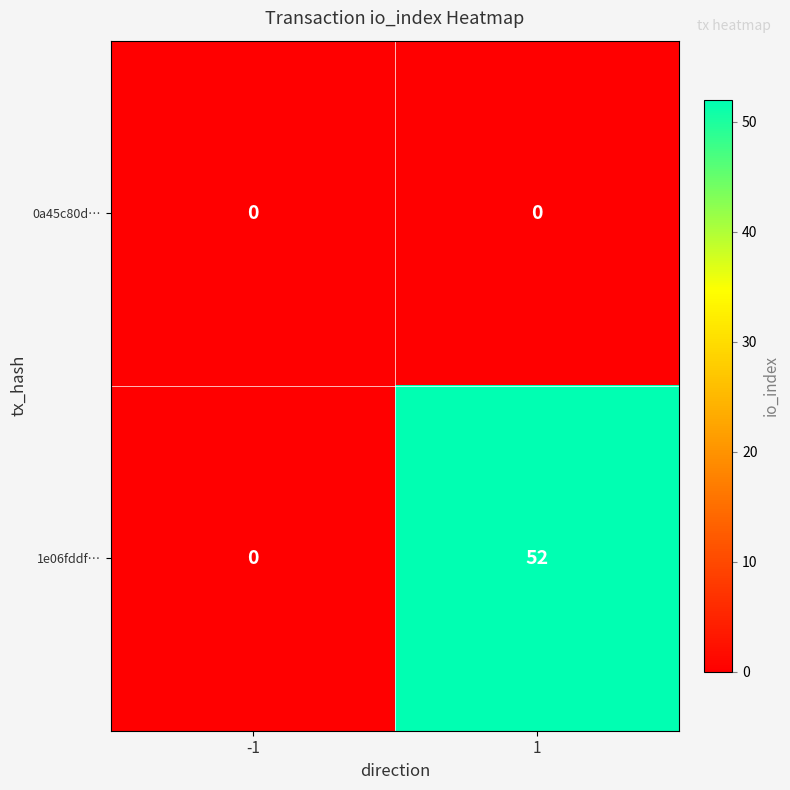

What is the sum of all 1e06fddf… values?

52